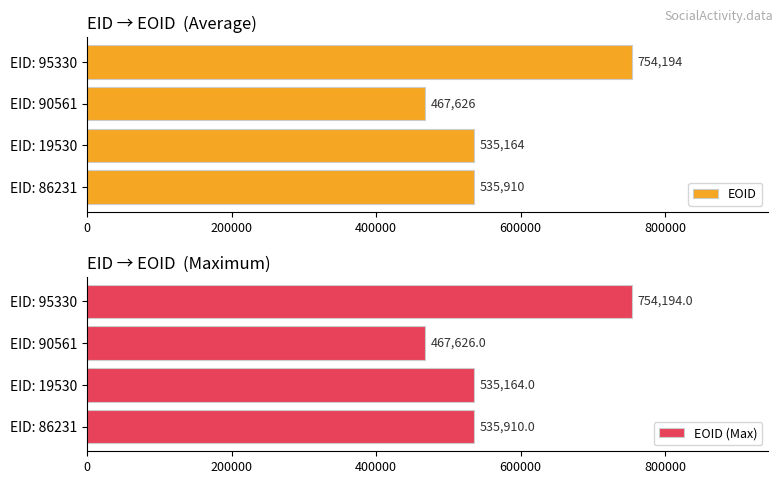

Reading right to left, what are all the values shown in this chart?

EOID: 754194	467626	535164	535910
EOID (Max): 754194	467626	535164	535910